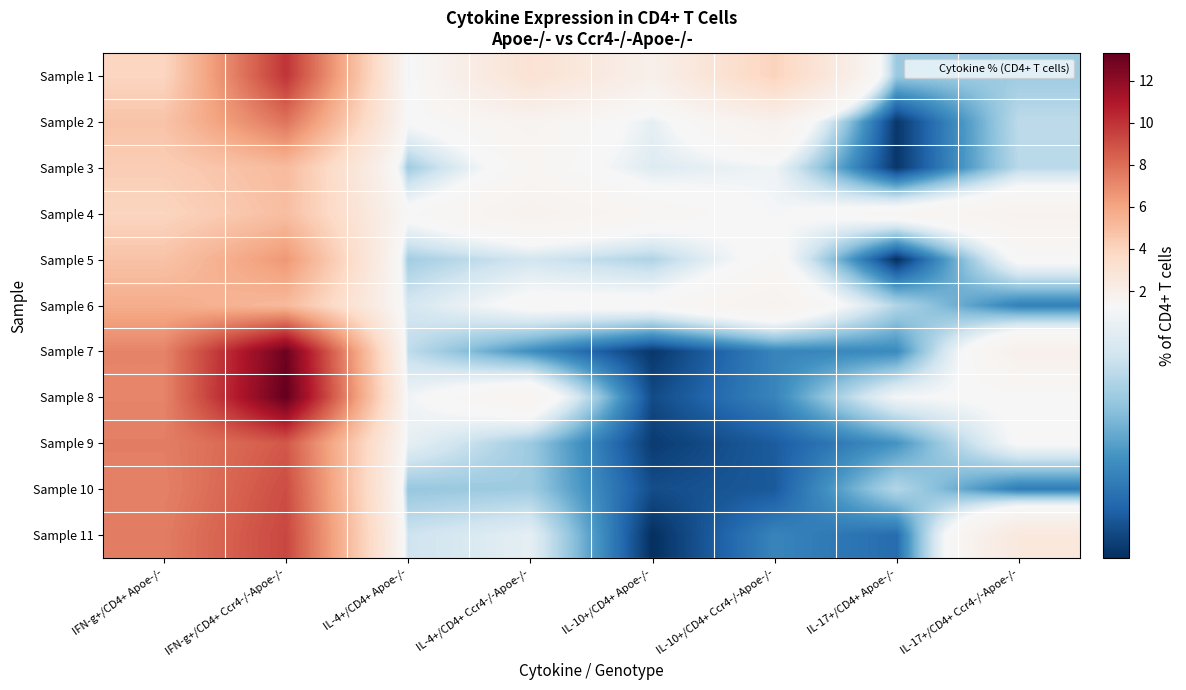

List the series in order of their peak value, highest first.

Sample 8, Sample 7, Sample 1, Sample 11, Sample 10, Sample 9, Sample 2, Sample 5, Sample 6, Sample 3, Sample 4